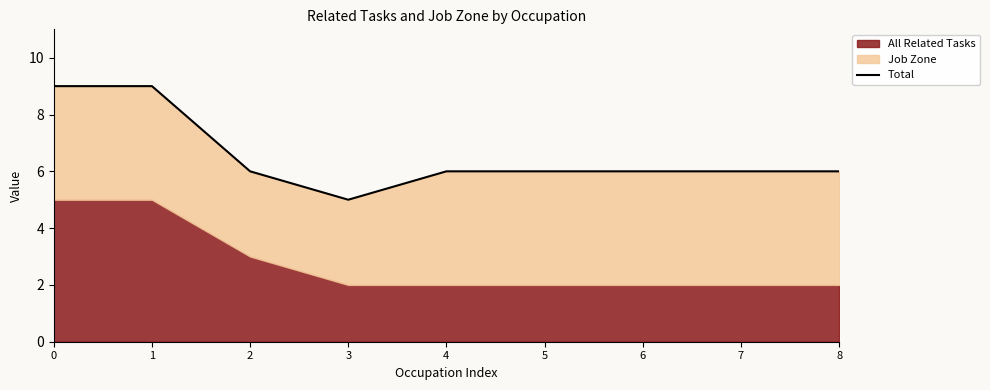

What is the ratio of the value at 6 to the value at 5?

1.0